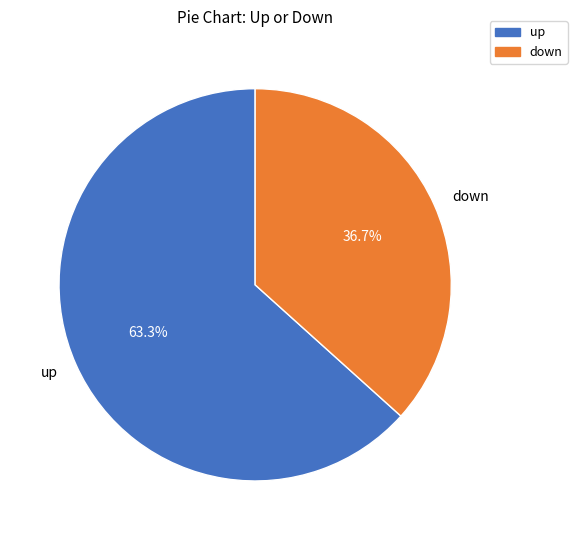

To the nearest percent, what percentage of the pie is up?

63%